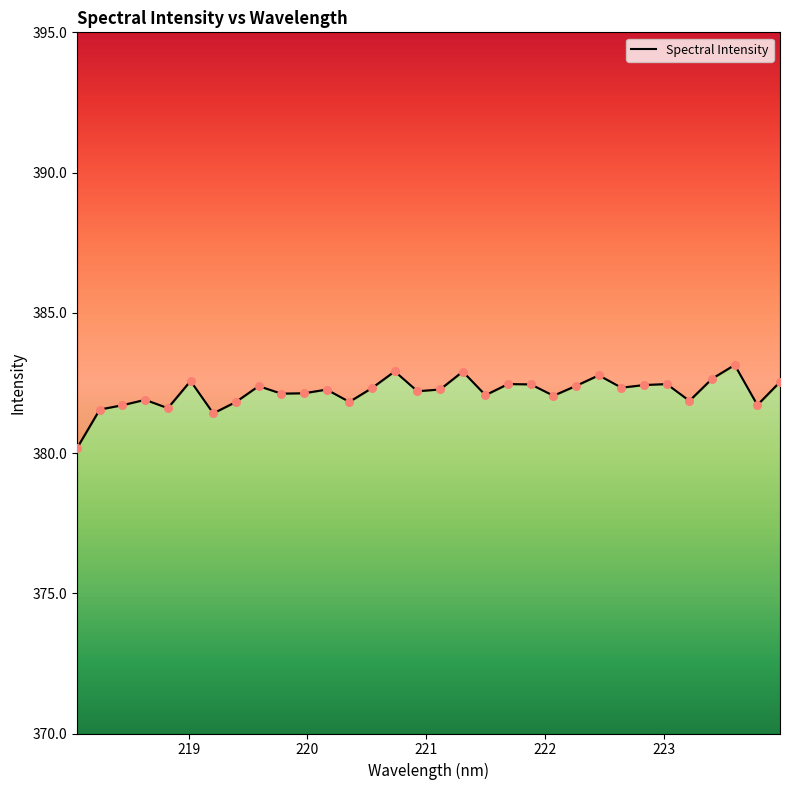

What is the change in value from 218.6332 to 223.0264?

+0.6